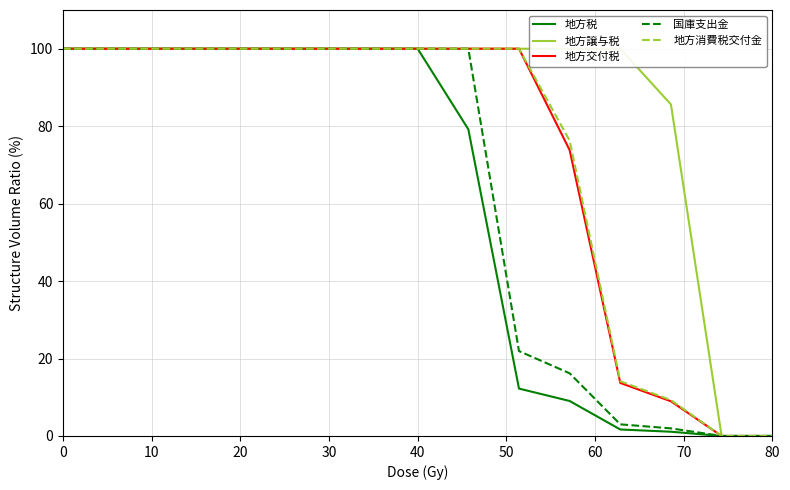

True or false: 国庫支出金 and 地方交付税 intersect in this chart.

False